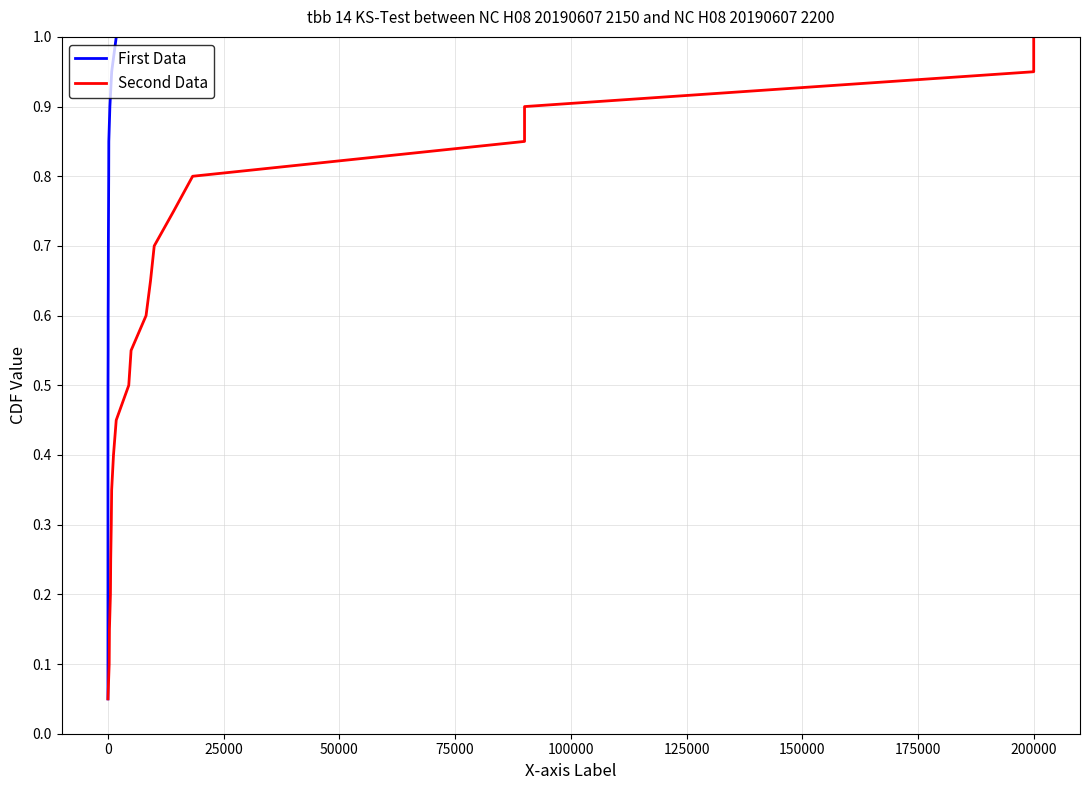

At how many categories does at least one series exceed 0?

20